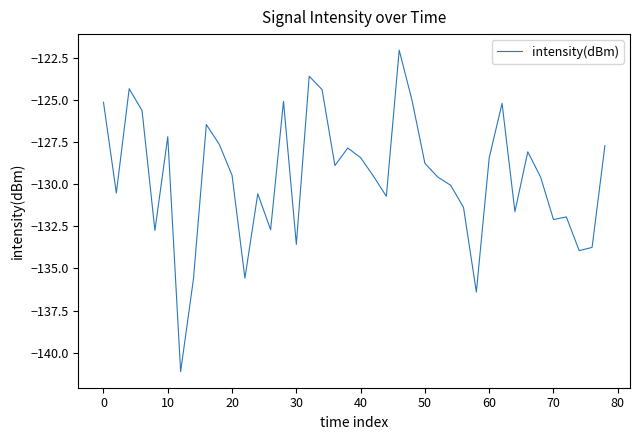

What is the difference between the maximum and minimum values?

19.1